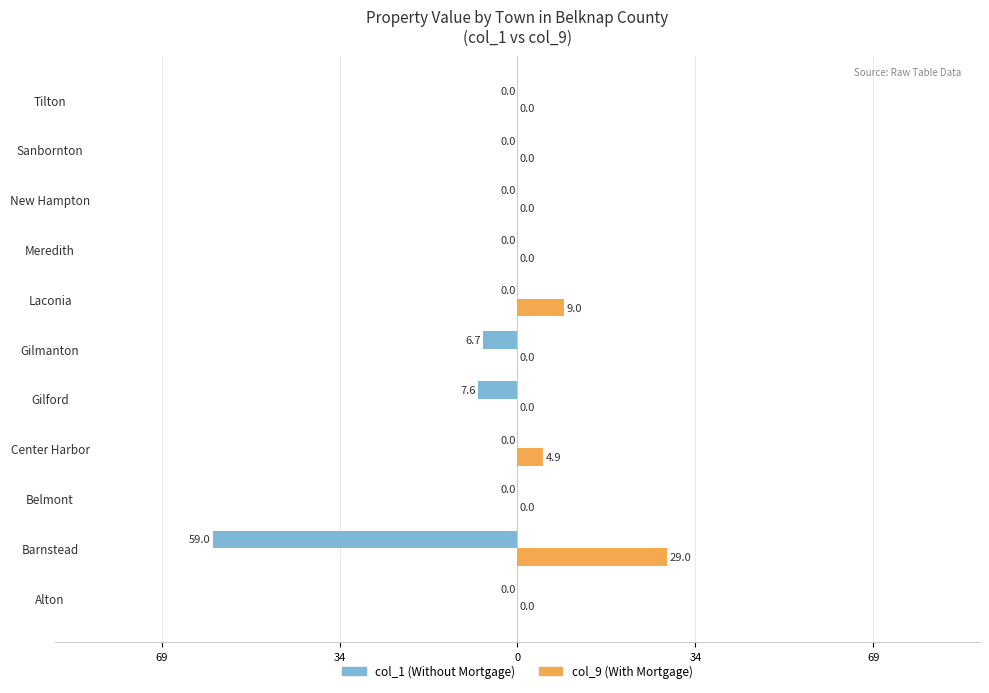

What are all the series names shown in the legend?

col_1 (Without Mortgage), col_9 (With Mortgage)